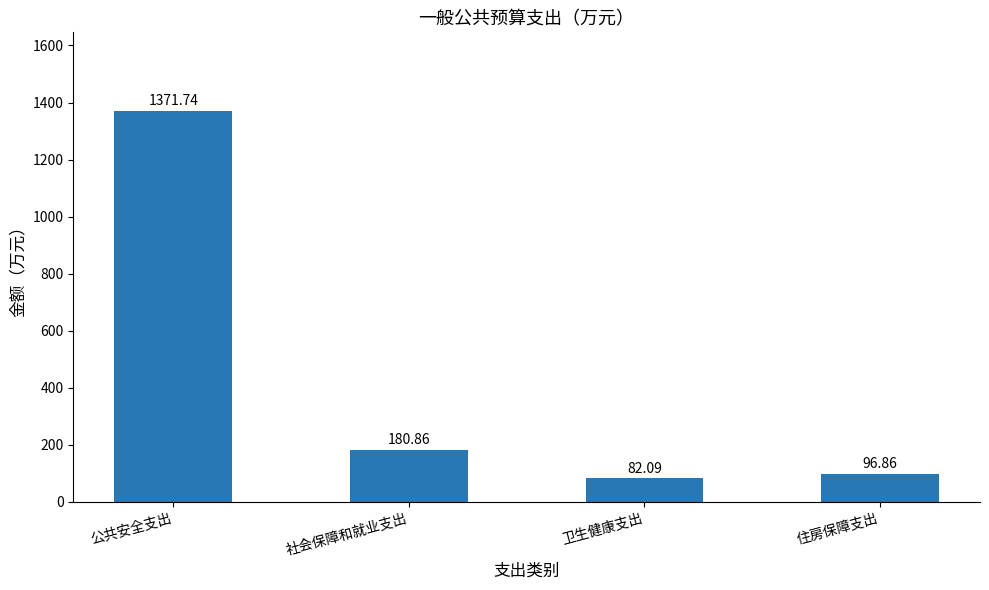

Does the chart contain stacked bars?

No